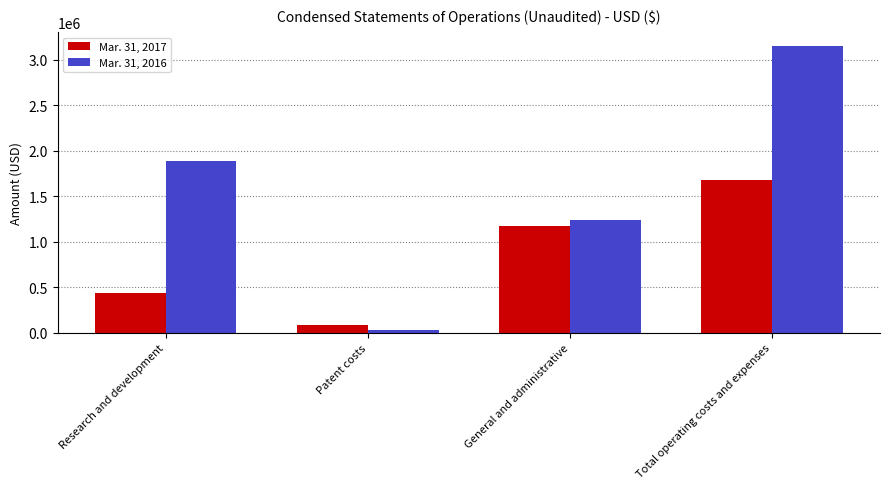

Which series has the largest range (max minus min)?

Mar. 31, 2016